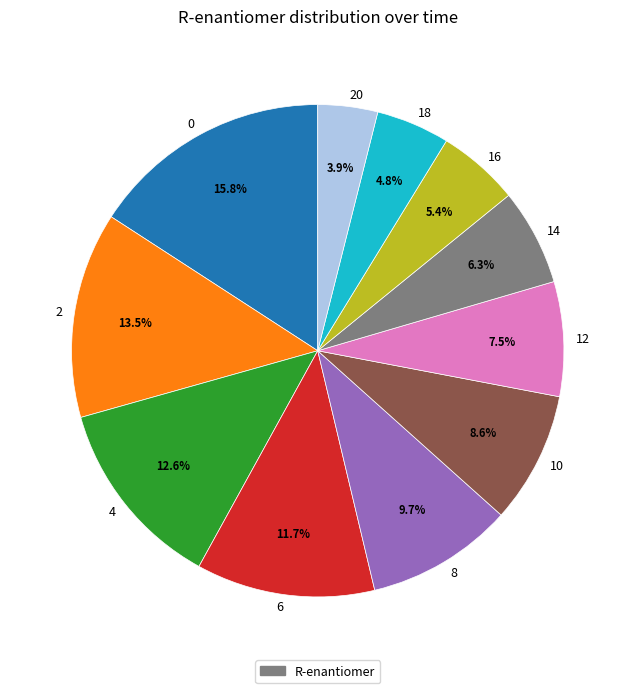

Rank the categories by value from highest to lowest.

0, 2, 4, 6, 8, 10, 12, 14, 16, 18, 20